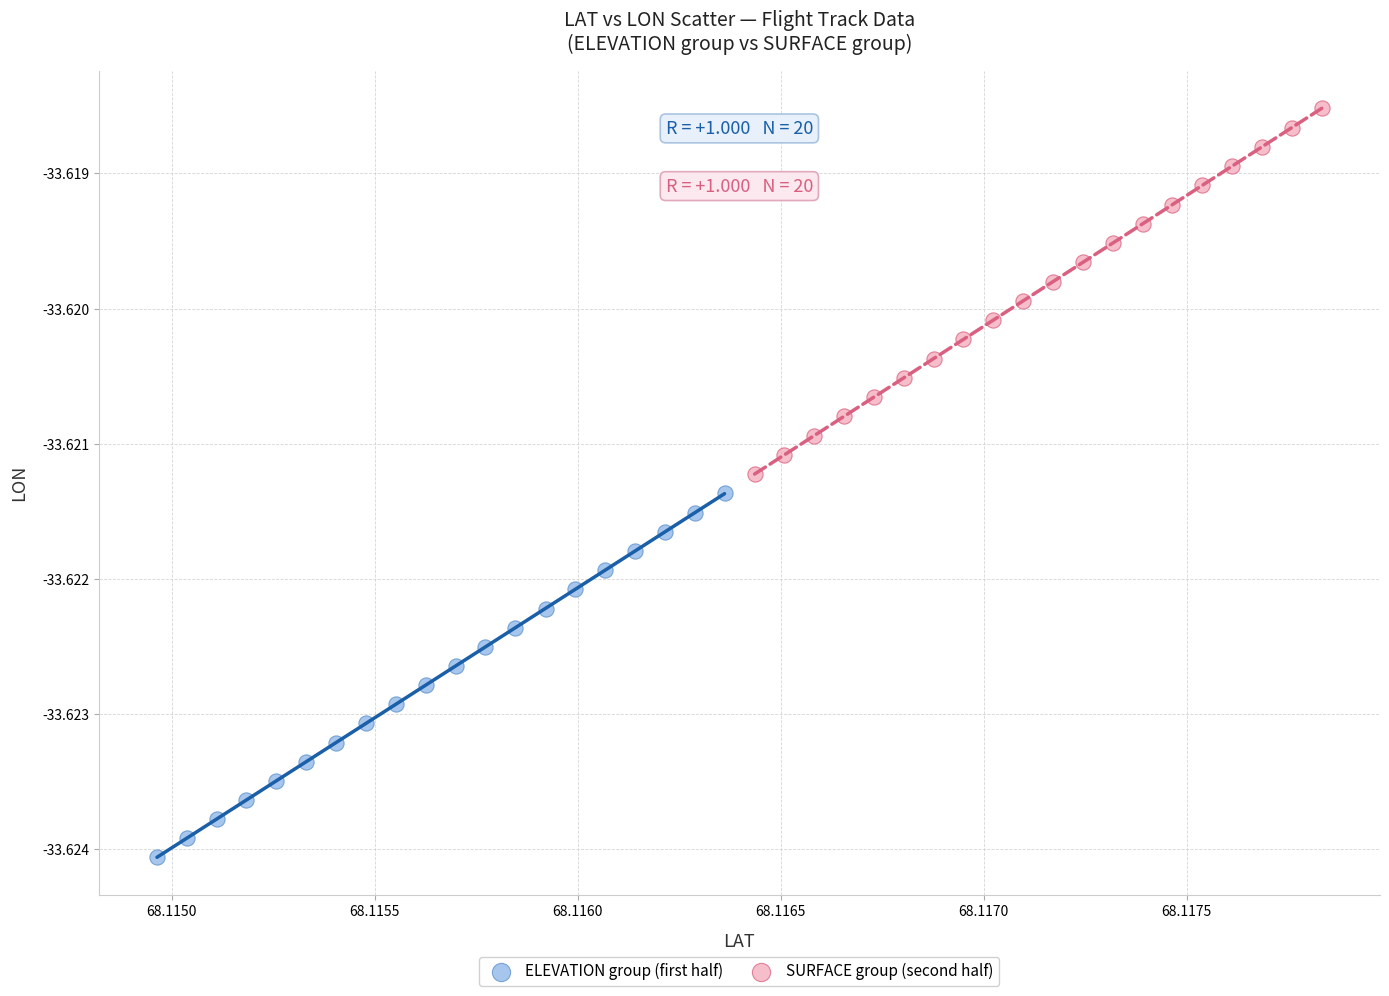

Which series reaches the maximum Y coordinate?

SURFACE group (second half)